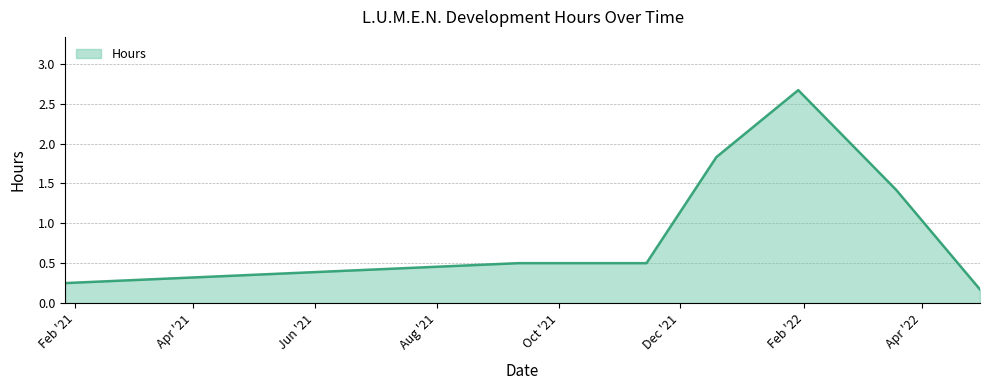

What is the greatest value displayed?

2.7